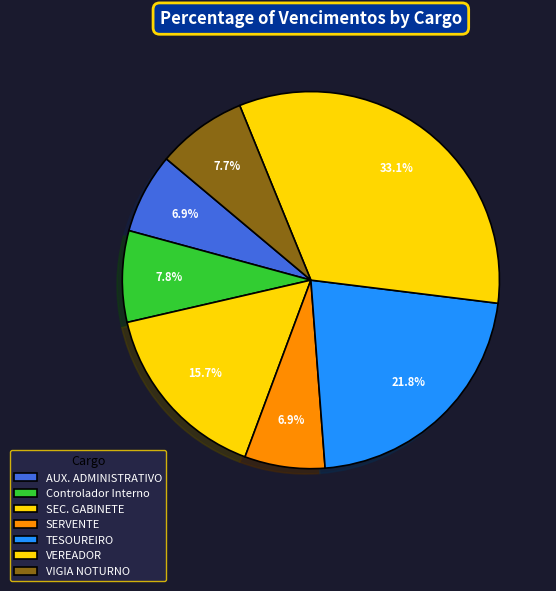

How many segments does this pie chart have?

7